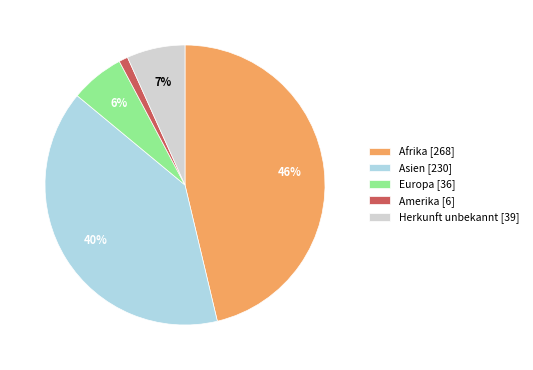

Between Europa [36] and Asien [230], which is larger?

Asien [230]